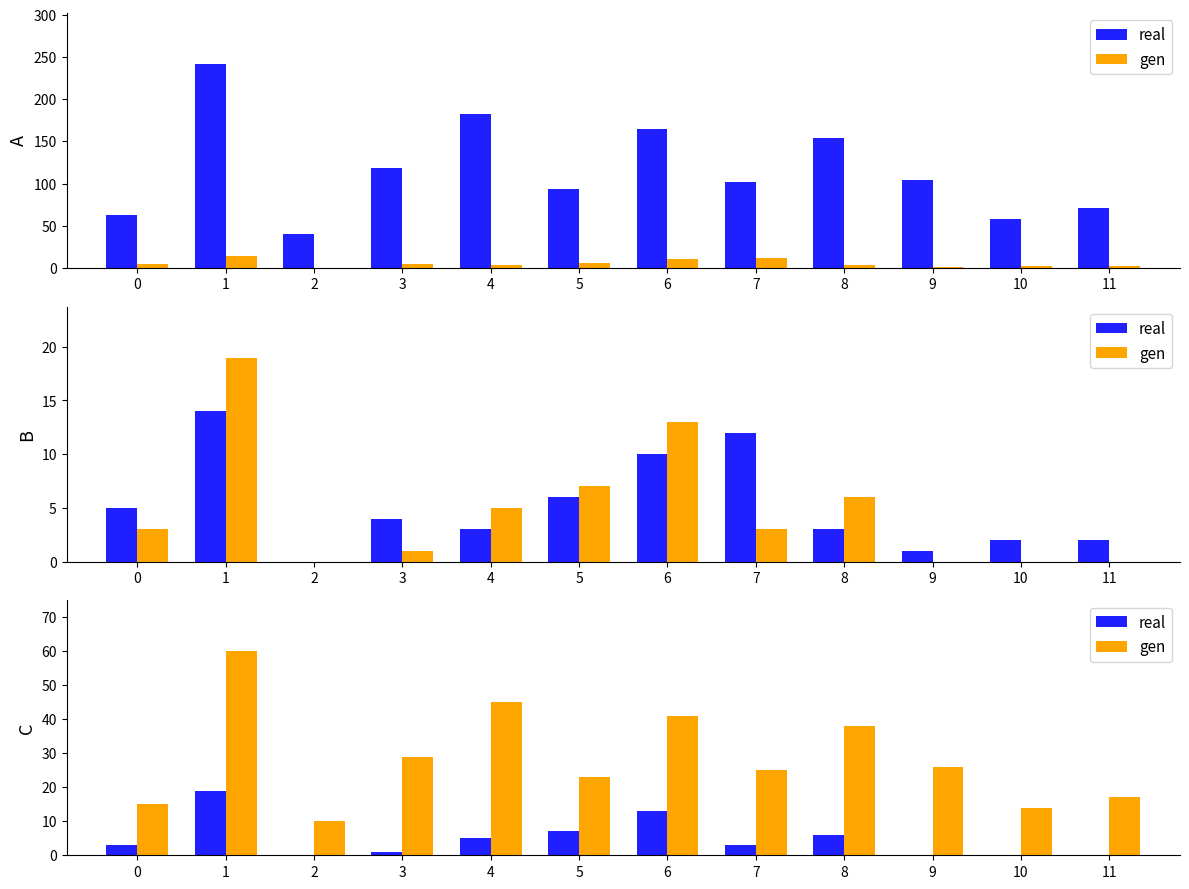

What are all the series names shown in the legend?

real, gen